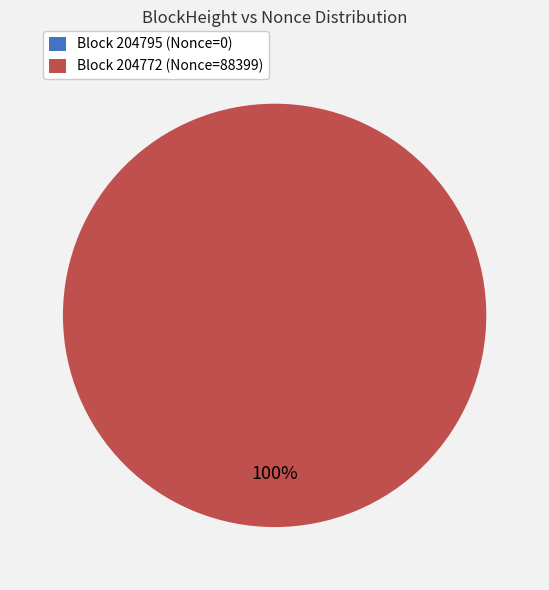

Which slice is the smallest?

204795